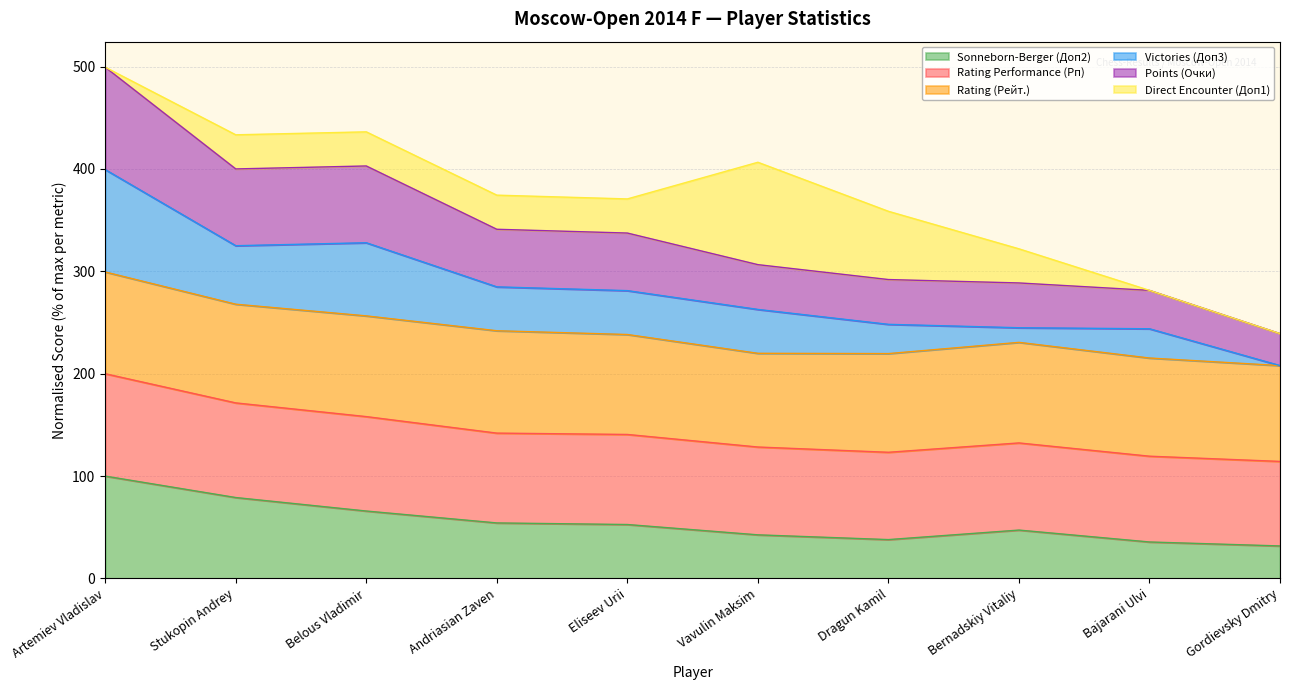

What is the total value across all series at Belous Vladimir?

436.3